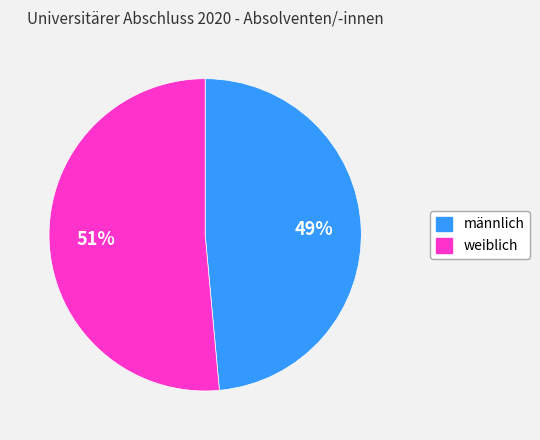

Between männlich and weiblich, which is larger?

weiblich